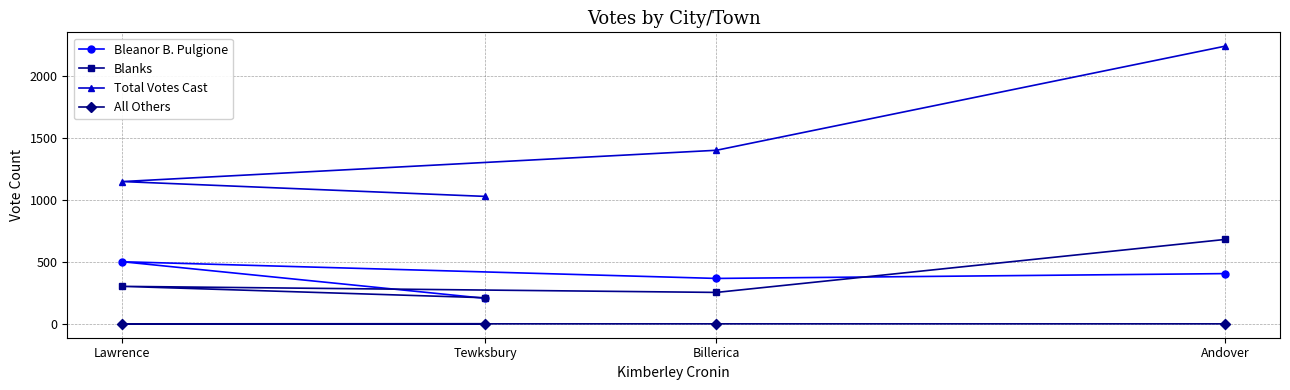

Is this an area chart (filled region under the line)?

No